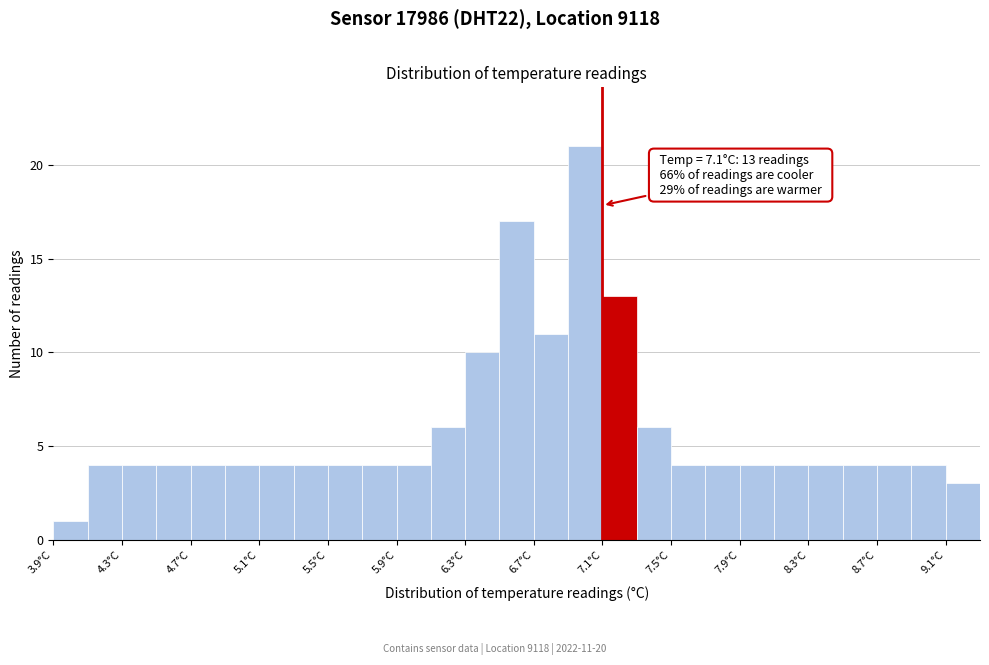

Which range on the x-axis has the tallest bar?

6.9 to 7.1